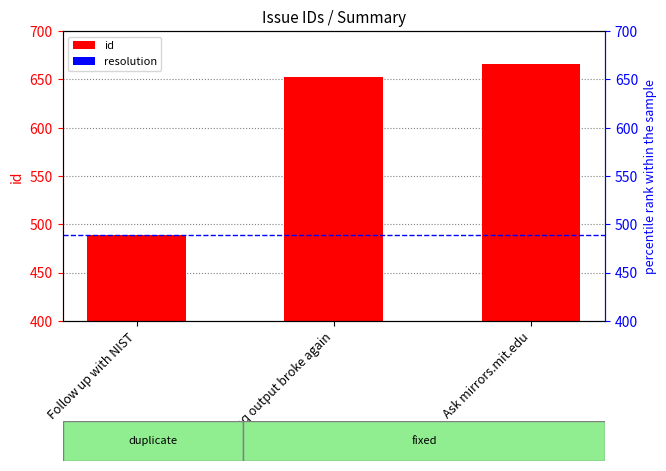

Reading left to right, list all the values displayed in this chart.

Follow up with NIST=489	lpq output broke again=652	Ask mirrors.mit.edu=666